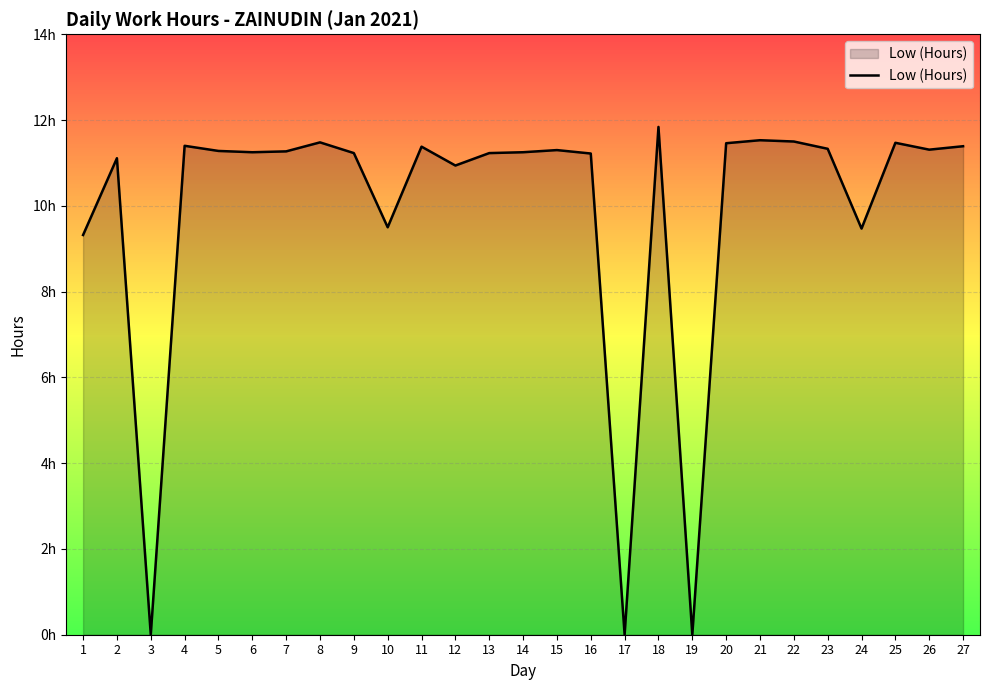

Is this an area chart (filled region under the line)?

Yes